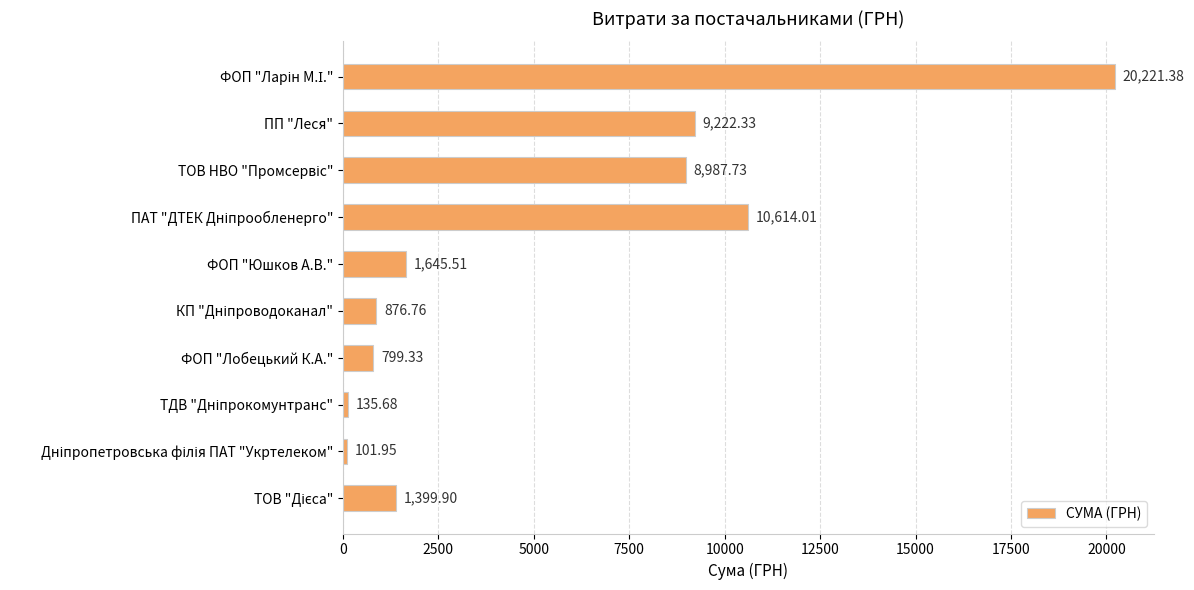

What is the average value?

5400.5